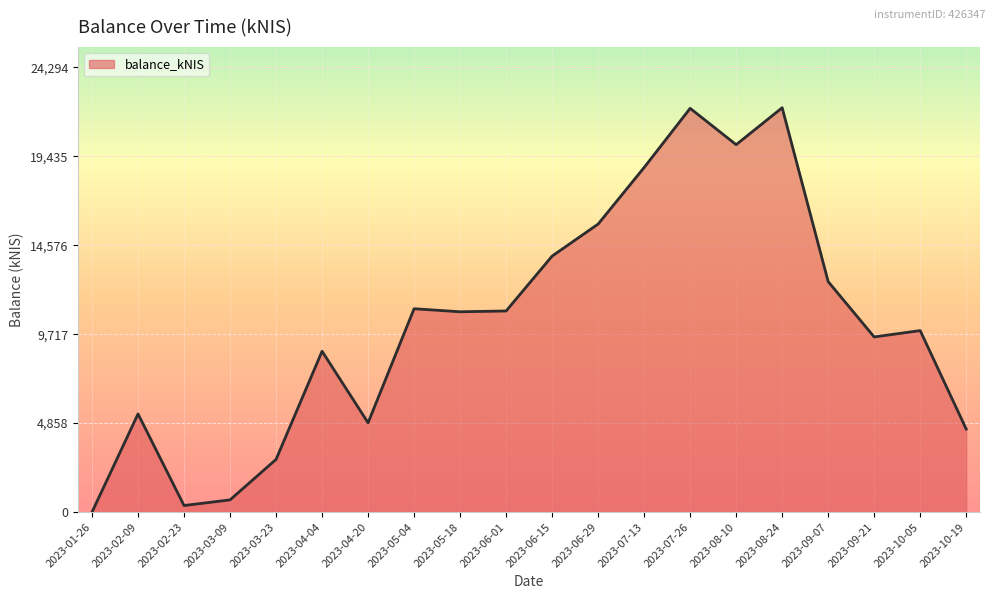

What is the sum of the values at 2023-03-09 and 2023-06-29?

16398.5